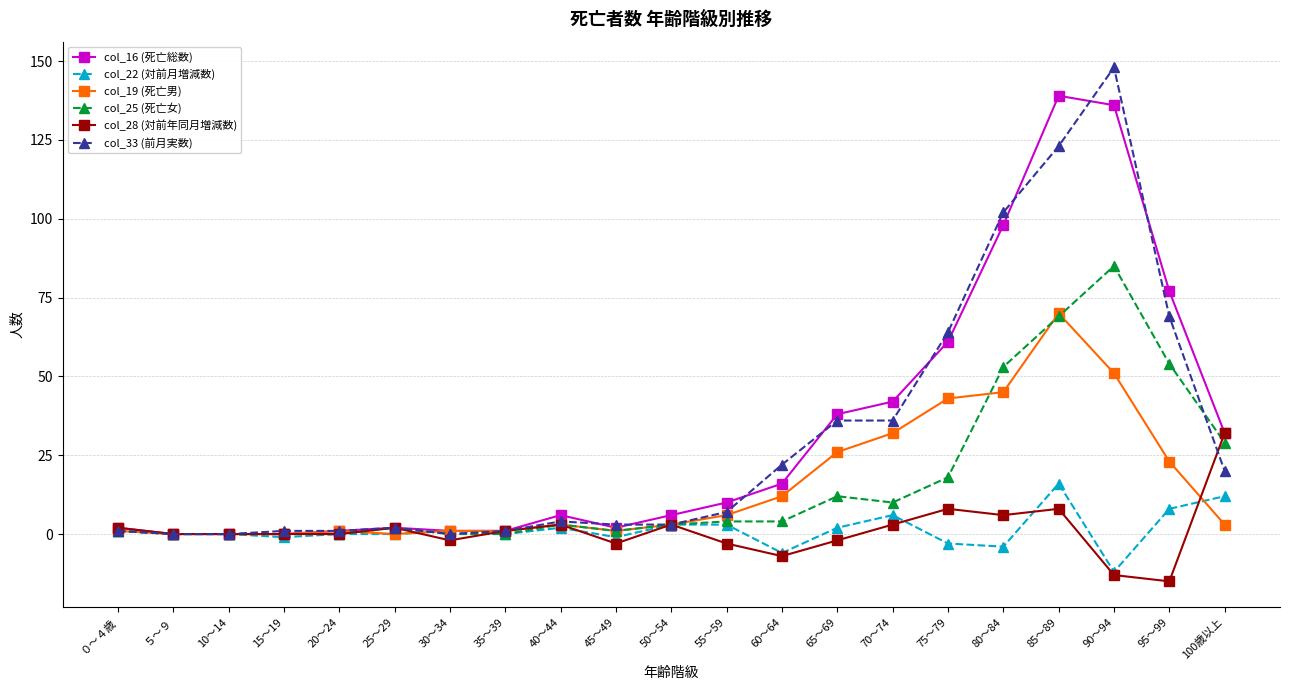

What is the minimum value shown in the chart?

-15